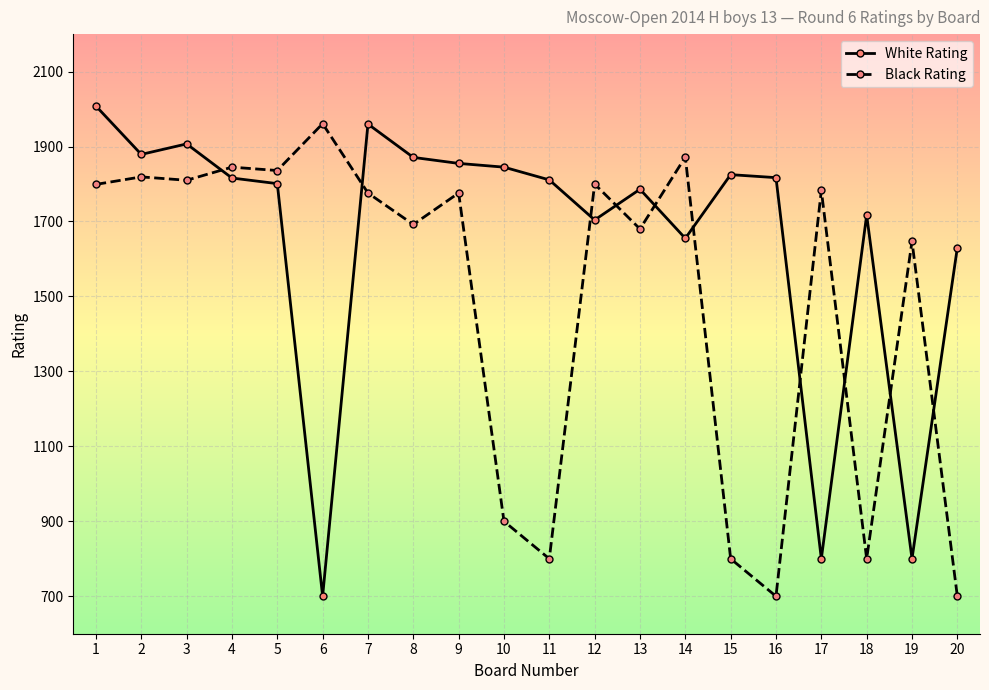

Where does the Black Rating series first go above 1776?

1